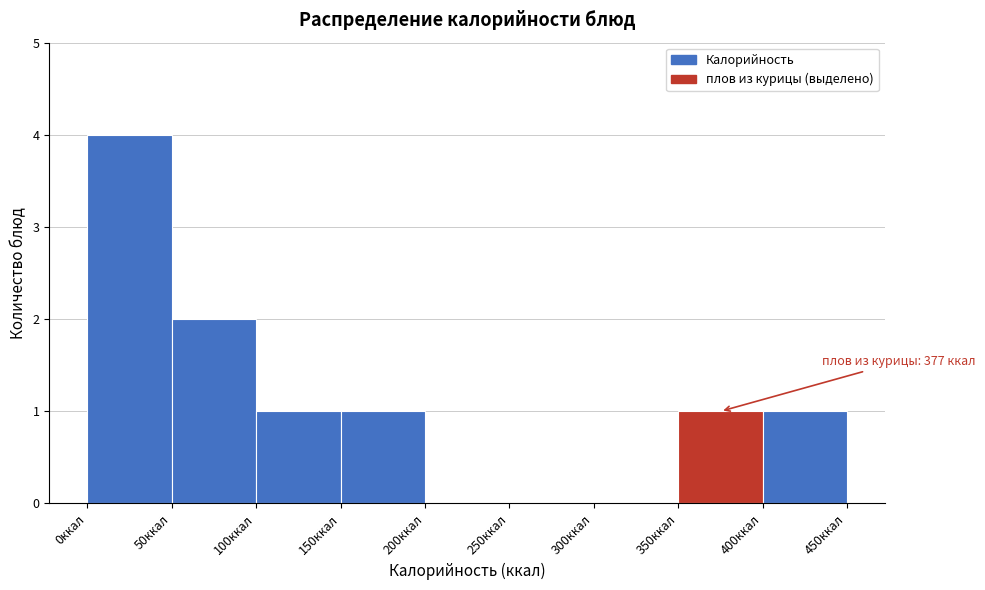

Over which range of the x-axis is the bar tallest?

0 to 50